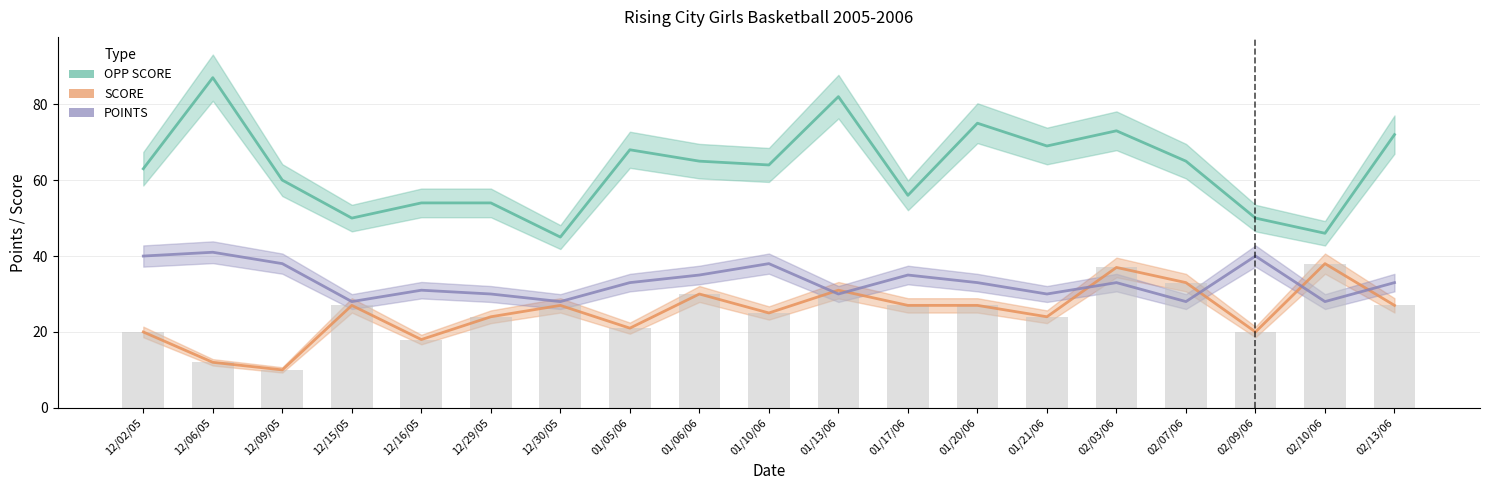

Reading left to right, extract all data points from this chart.

OPP SCORE: 63	87	60	50	54	54	45	68	65	64	82	56	75	69	73	65	50	46	72
SCORE: 20	12	10	27	18	24	27	21	30	25	31	27	27	24	37	33	20	38	27
POINTS: 40	41	38	28	31	30	28	33	35	38	30	35	33	30	33	28	40	28	33